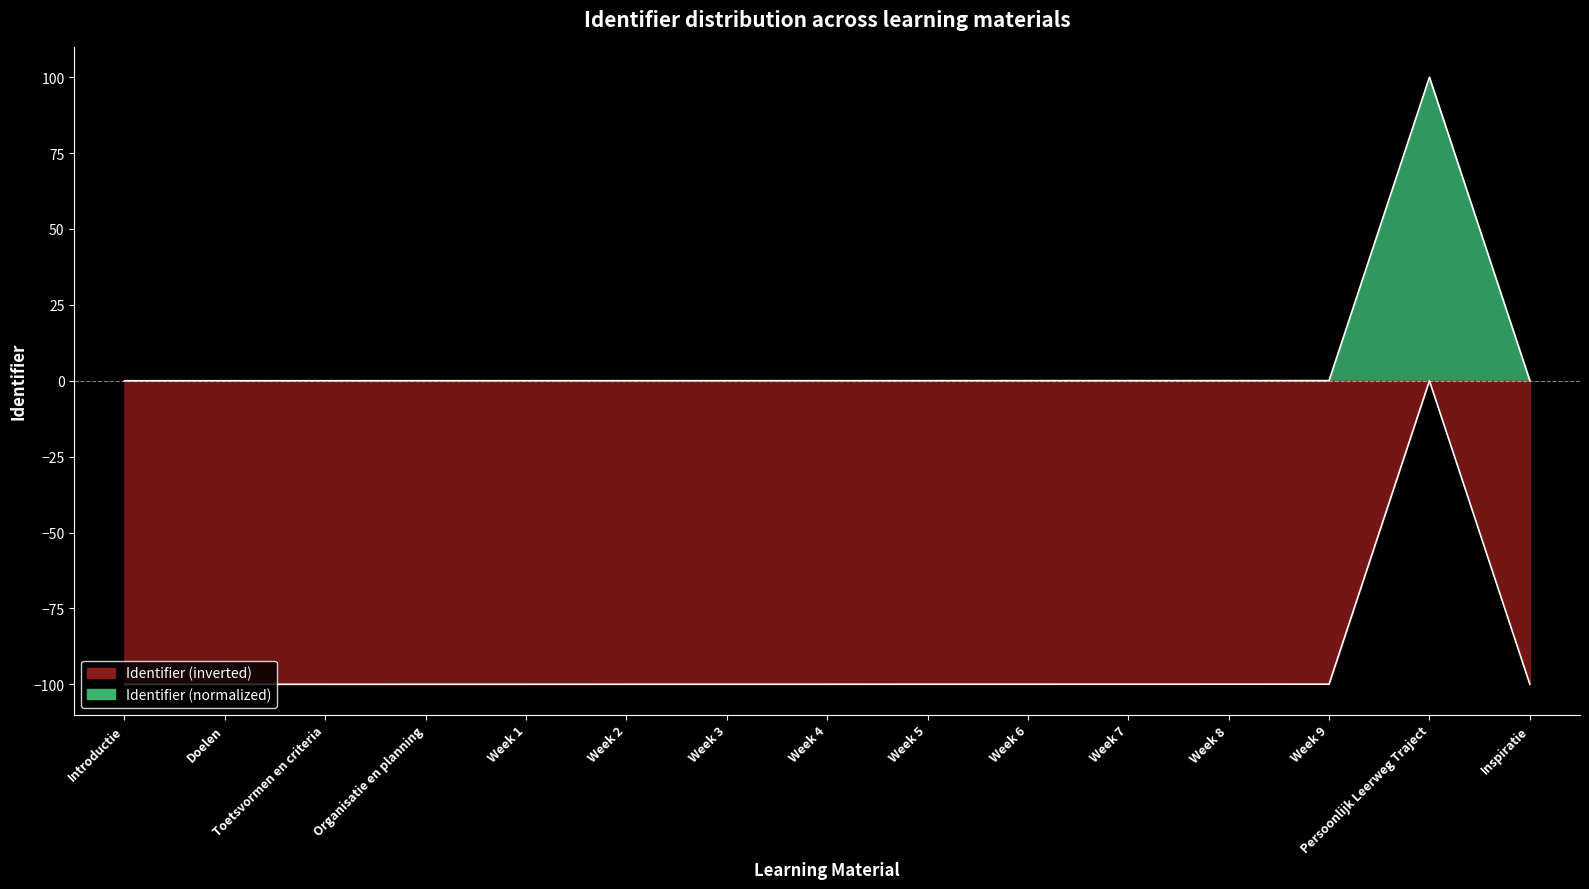

What is the label of the 1st point from the right?

Inspiratie